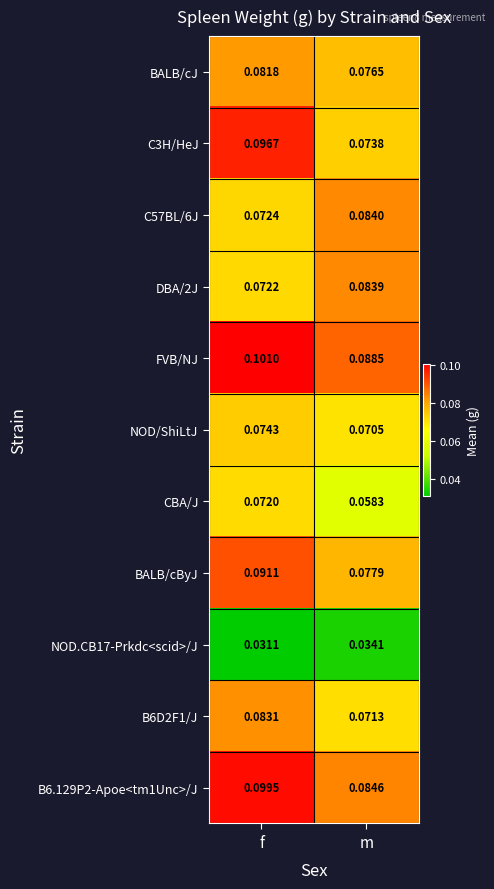

Is the value of DBA/2J at m greater than the value of B6.129P2-Apoe<tm1Unc>/J at m?

No